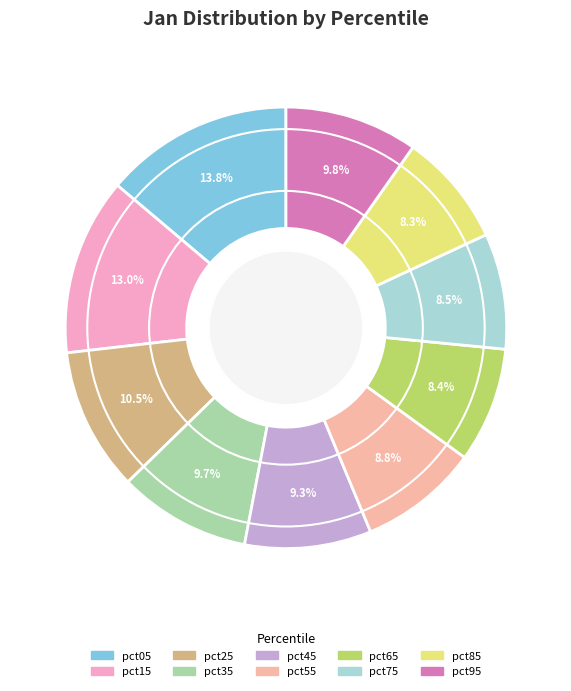

Count the number of slices in the pie.

10